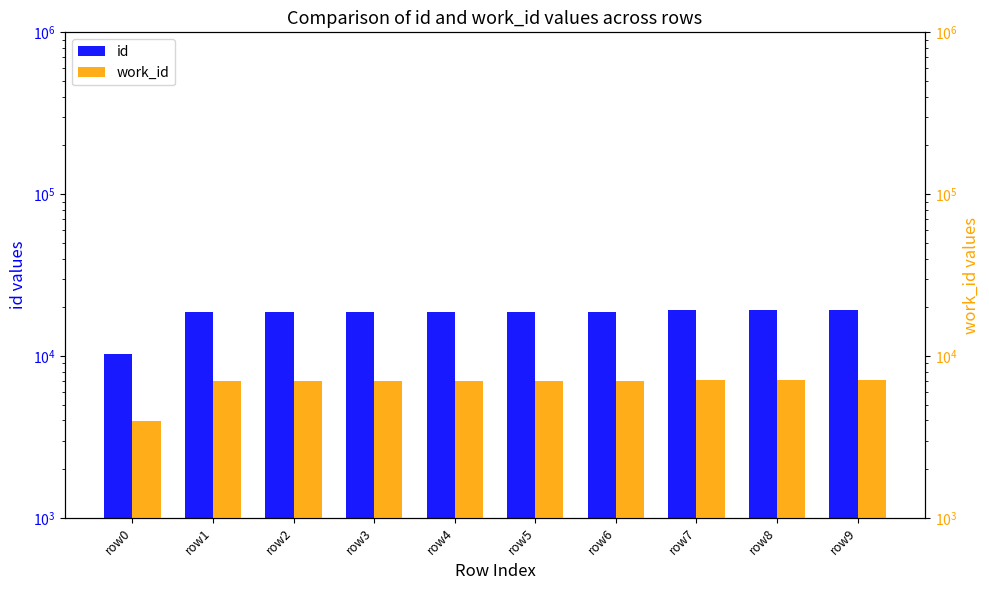

Reading left to right, transcribe all the data shown in this chart.

id: 10350	18754	18755	18756	18757	18758	18759	19306	19307	19308
work_id: 3985	6957	6957	6957	6957	6957	6957	7124	7124	7124